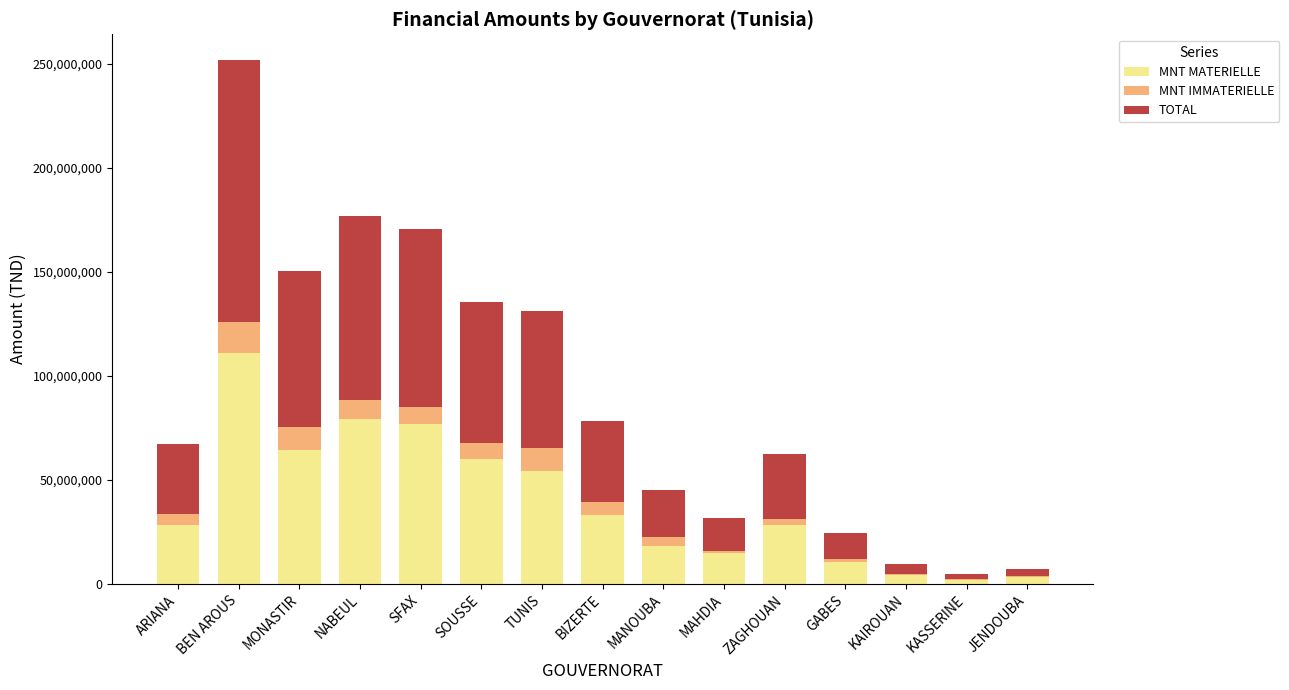

At which category is the sum across all series the highest?

BEN AROUS